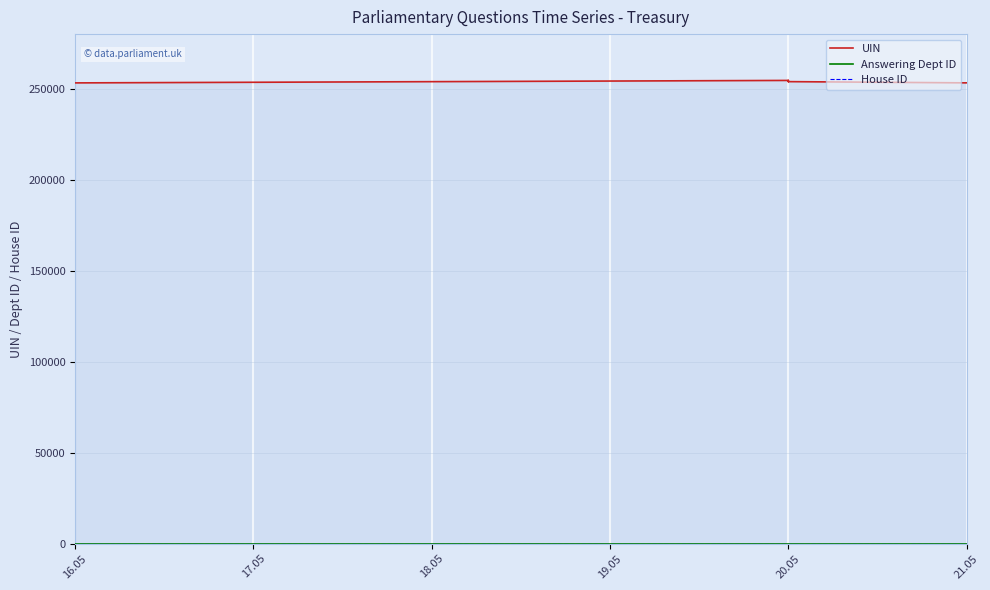

Which series has the largest total across all categories?

UIN